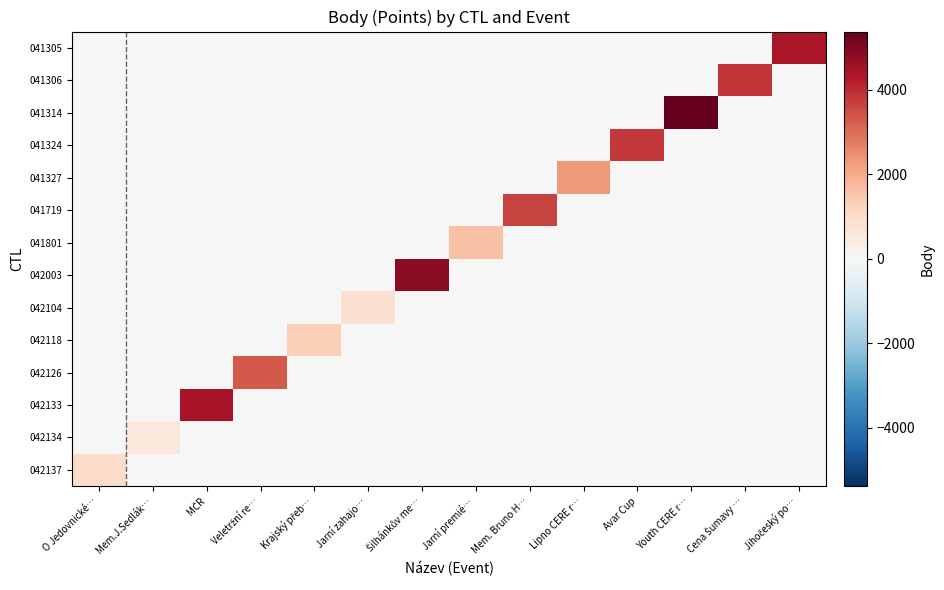

Reading left to right, what are all the values shown in this chart?

042137: O Jedovnické…=998	Mem.J.Sedlák…=0	MČR=0	Veletržní re…=0	Krajský přeb…=0	Jarní zahajo…=0	Šilhánkův me…=0	Jarní premié…=0	Mem. Bruno H…=0	Lipno CERE r…=0	Avar Cup=0	Youth CERE r…=0	Cena Šumavy …=0	Jihočeský po…=0
042134: O Jedovnické…=0	Mem.J.Sedlák…=578	MČR=0	Veletržní re…=0	Krajský přeb…=0	Jarní zahajo…=0	Šilhánkův me…=0	Jarní premié…=0	Mem. Bruno H…=0	Lipno CERE r…=0	Avar Cup=0	Youth CERE r…=0	Cena Šumavy …=0	Jihočeský po…=0
042133: O Jedovnické…=0	Mem.J.Sedlák…=0	MČR=4427	Veletržní re…=0	Krajský přeb…=0	Jarní zahajo…=0	Šilhánkův me…=0	Jarní premié…=0	Mem. Bruno H…=0	Lipno CERE r…=0	Avar Cup=0	Youth CERE r…=0	Cena Šumavy …=0	Jihočeský po…=0
042126: O Jedovnické…=0	Mem.J.Sedlák…=0	MČR=0	Veletržní re…=3303	Krajský přeb…=0	Jarní zahajo…=0	Šilhánkův me…=0	Jarní premié…=0	Mem. Bruno H…=0	Lipno CERE r…=0	Avar Cup=0	Youth CERE r…=0	Cena Šumavy …=0	Jihočeský po…=0
042118: O Jedovnické…=0	Mem.J.Sedlák…=0	MČR=0	Veletržní re…=0	Krajský přeb…=1291	Jarní zahajo…=0	Šilhánkův me…=0	Jarní premié…=0	Mem. Bruno H…=0	Lipno CERE r…=0	Avar Cup=0	Youth CERE r…=0	Cena Šumavy …=0	Jihočeský po…=0
042104: O Jedovnické…=0	Mem.J.Sedlák…=0	MČR=0	Veletržní re…=0	Krajský přeb…=0	Jarní zahajo…=804	Šilhánkův me…=0	Jarní premié…=0	Mem. Bruno H…=0	Lipno CERE r…=0	Avar Cup=0	Youth CERE r…=0	Cena Šumavy …=0	Jihočeský po…=0
042003: O Jedovnické…=0	Mem.J.Sedlák…=0	MČR=0	Veletržní re…=0	Krajský přeb…=0	Jarní zahajo…=0	Šilhánkův me…=4860	Jarní premié…=0	Mem. Bruno H…=0	Lipno CERE r…=0	Avar Cup=0	Youth CERE r…=0	Cena Šumavy …=0	Jihočeský po…=0
041801: O Jedovnické…=0	Mem.J.Sedlák…=0	MČR=0	Veletržní re…=0	Krajský přeb…=0	Jarní zahajo…=0	Šilhánkův me…=0	Jarní premié…=1564	Mem. Bruno H…=0	Lipno CERE r…=0	Avar Cup=0	Youth CERE r…=0	Cena Šumavy …=0	Jihočeský po…=0
041719: O Jedovnické…=0	Mem.J.Sedlák…=0	MČR=0	Veletržní re…=0	Krajský přeb…=0	Jarní zahajo…=0	Šilhánkův me…=0	Jarní premié…=0	Mem. Bruno H…=3656	Lipno CERE r…=0	Avar Cup=0	Youth CERE r…=0	Cena Šumavy …=0	Jihočeský po…=0
041327: O Jedovnické…=0	Mem.J.Sedlák…=0	MČR=0	Veletržní re…=0	Krajský přeb…=0	Jarní zahajo…=0	Šilhánkův me…=0	Jarní premié…=0	Mem. Bruno H…=0	Lipno CERE r…=2312	Avar Cup=0	Youth CERE r…=0	Cena Šumavy …=0	Jihočeský po…=0
041324: O Jedovnické…=0	Mem.J.Sedlák…=0	MČR=0	Veletržní re…=0	Krajský přeb…=0	Jarní zahajo…=0	Šilhánkův me…=0	Jarní premié…=0	Mem. Bruno H…=0	Lipno CERE r…=0	Avar Cup=3784	Youth CERE r…=0	Cena Šumavy …=0	Jihočeský po…=0
041314: O Jedovnické…=0	Mem.J.Sedlák…=0	MČR=0	Veletržní re…=0	Krajský přeb…=0	Jarní zahajo…=0	Šilhánkův me…=0	Jarní premié…=0	Mem. Bruno H…=0	Lipno CERE r…=0	Avar Cup=0	Youth CERE r…=5381	Cena Šumavy …=0	Jihočeský po…=0
041306: O Jedovnické…=0	Mem.J.Sedlák…=0	MČR=0	Veletržní re…=0	Krajský přeb…=0	Jarní zahajo…=0	Šilhánkův me…=0	Jarní premié…=0	Mem. Bruno H…=0	Lipno CERE r…=0	Avar Cup=0	Youth CERE r…=0	Cena Šumavy …=3865	Jihočeský po…=0
041305: O Jedovnické…=0	Mem.J.Sedlák…=0	MČR=0	Veletržní re…=0	Krajský přeb…=0	Jarní zahajo…=0	Šilhánkův me…=0	Jarní premié…=0	Mem. Bruno H…=0	Lipno CERE r…=0	Avar Cup=0	Youth CERE r…=0	Cena Šumavy …=0	Jihočeský po…=4404